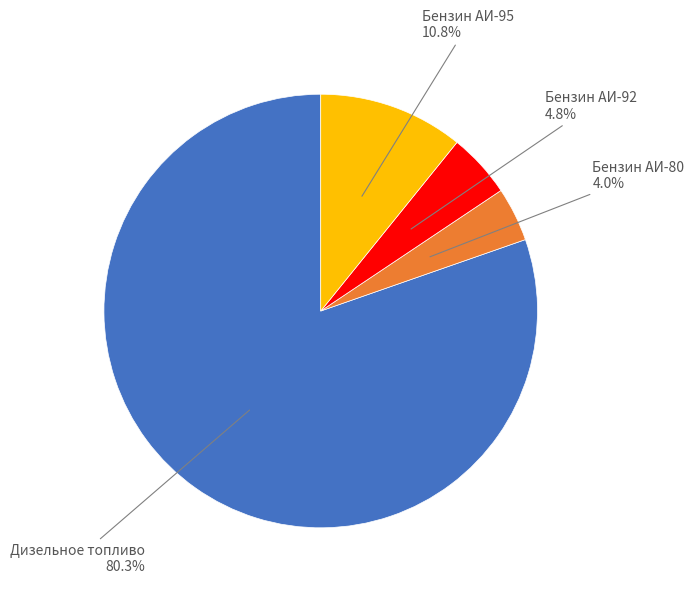

To the nearest percent, what is the average slice percentage?

25%